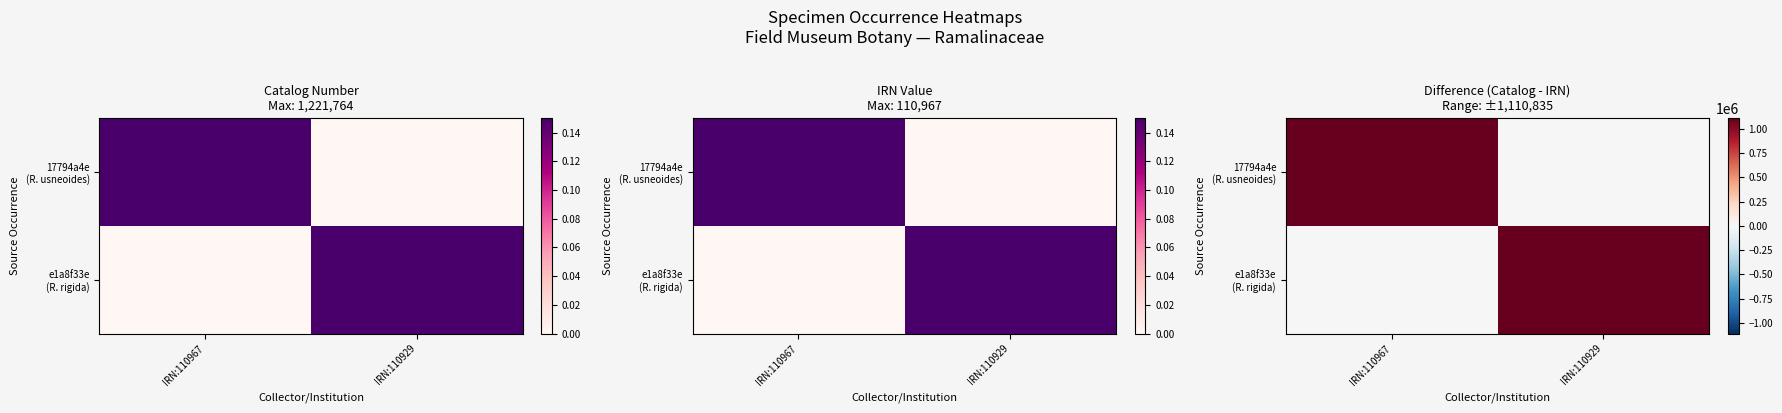

What is the sum of all e1a8f33e (R. rigida) values?

1110835